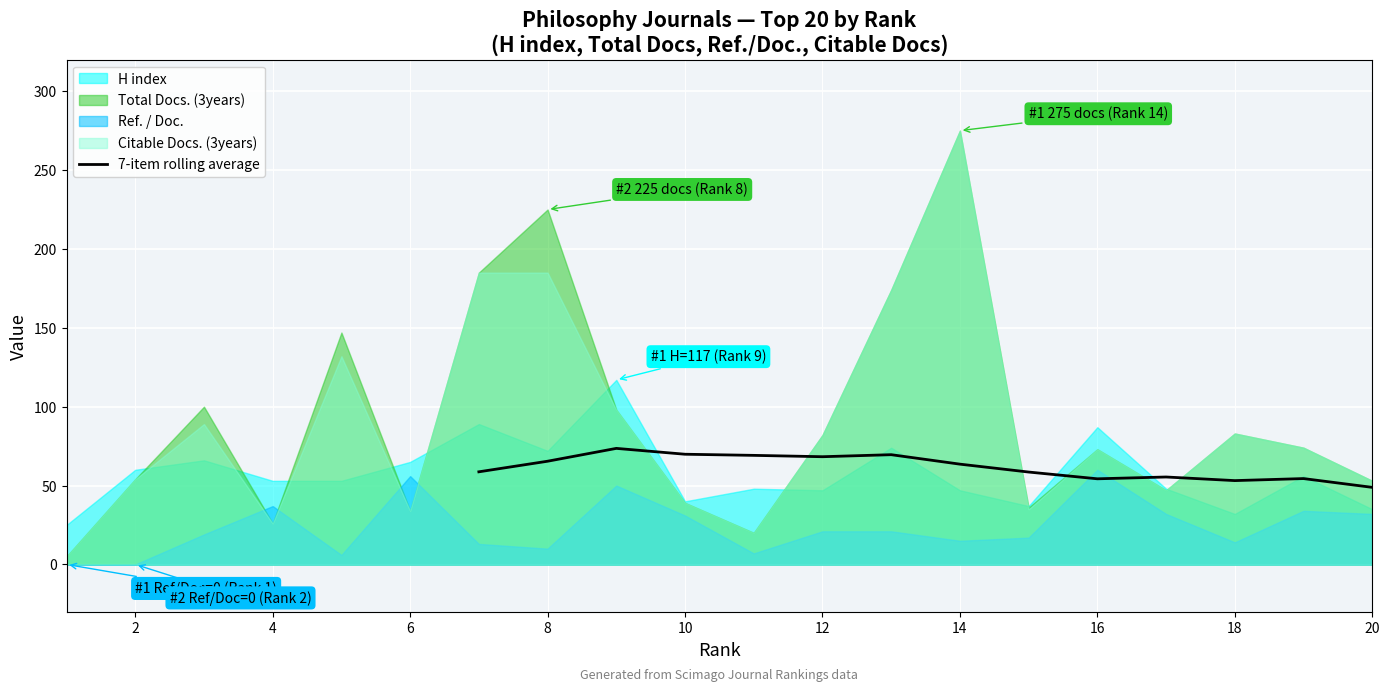

What is the maximum value for 7-item rolling average?

73.6